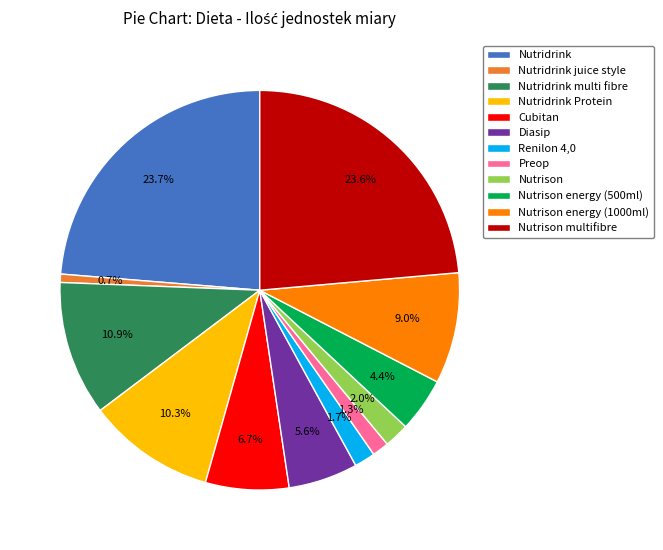

True or false: Nutridrink Protein accounts for 10% of the total.

True